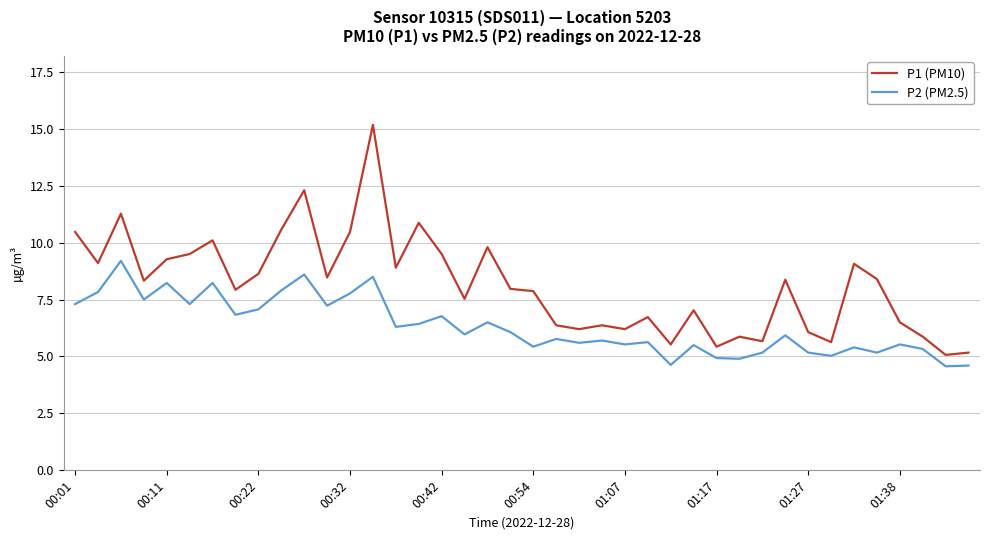

Which series has the widest spread of values?

P1 (PM10)